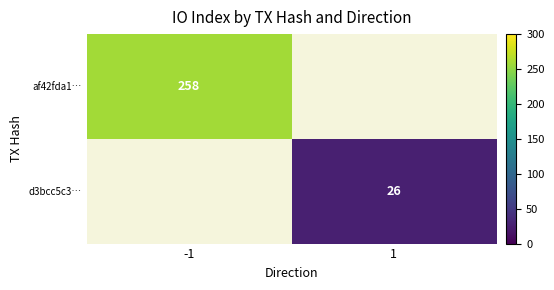

The value of d3bcc5c3… at 1 is 9. True or false?

False